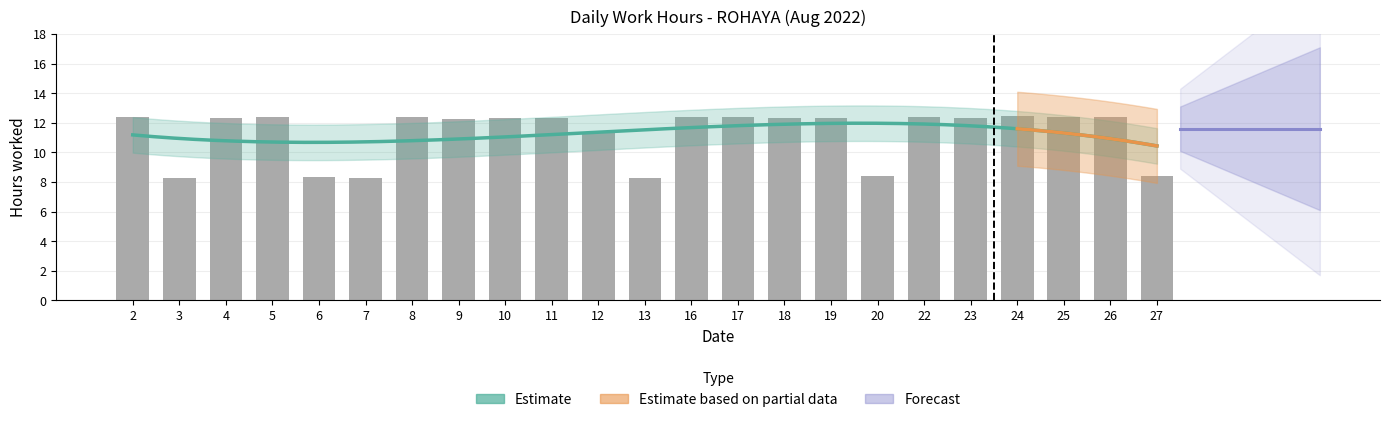

What is the difference between the maximum and minimum values?

4.2